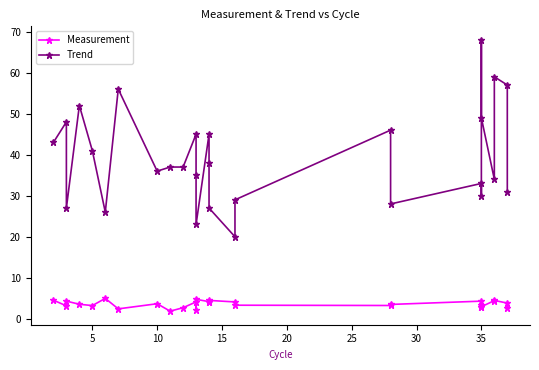

True or false: Measurement and Trend cross at least once.

False